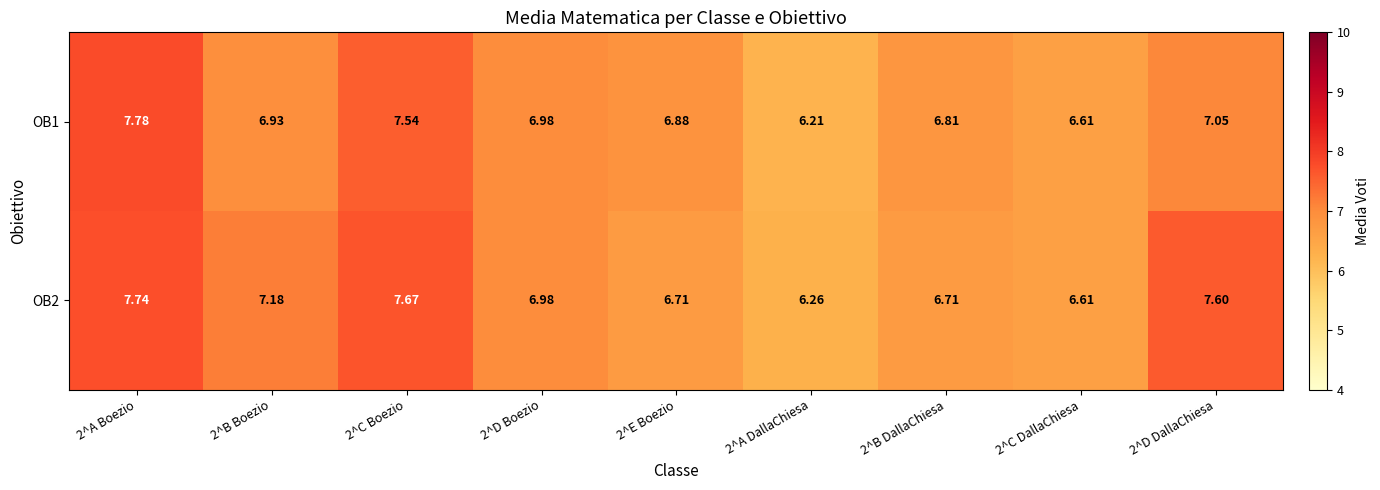

At how many categories does at least one series exceed 6?

9